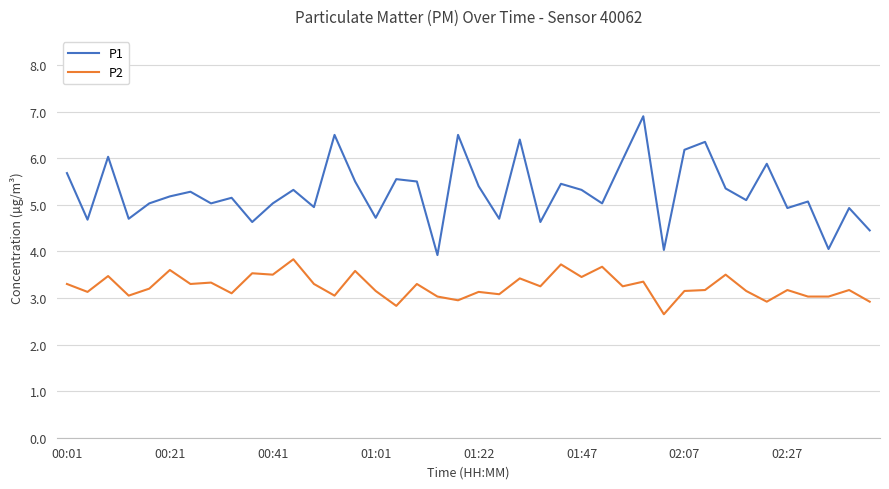

Which series has the largest total across all categories?

P1